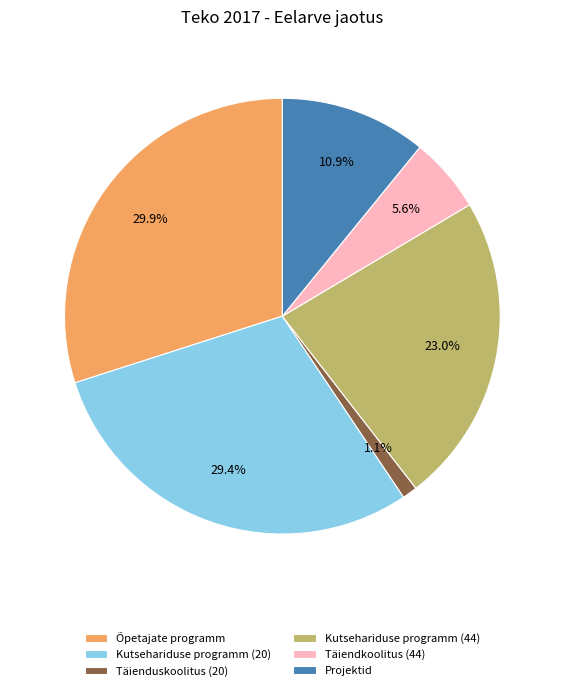

To the nearest percent, what percentage of the pie is Kutsehariduse programm (20)?

29%